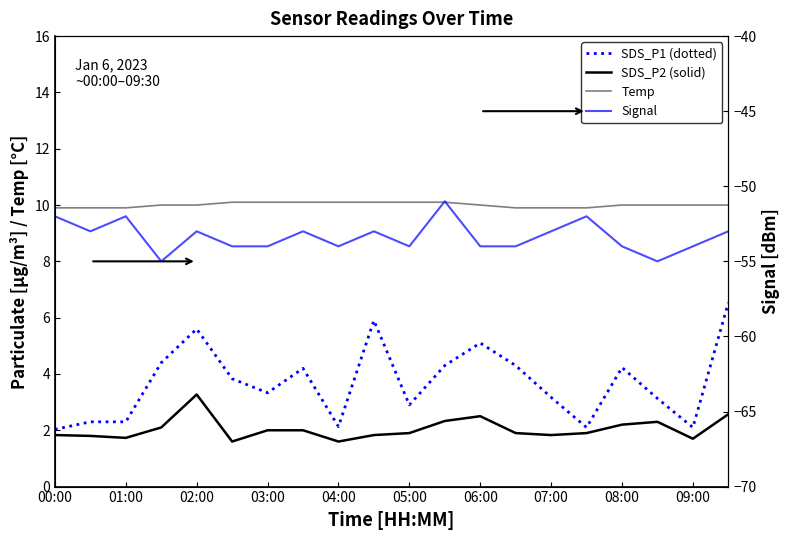

Between 00:00 and 01:00, which series saw the biggest shift?

Signal